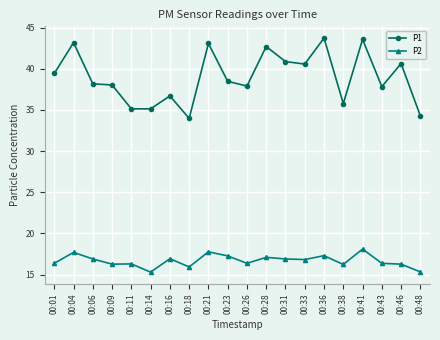

What is the average value of the P1 series?

39.0